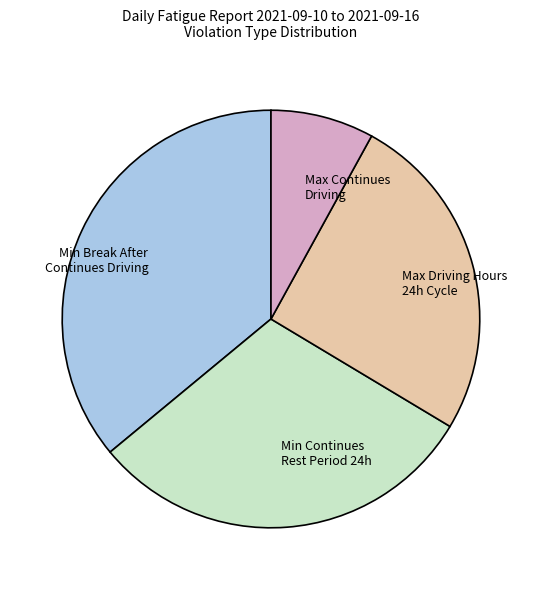

Is the sum of Min Continues Rest Period 24h and Max Continues Driving greater than half?

No